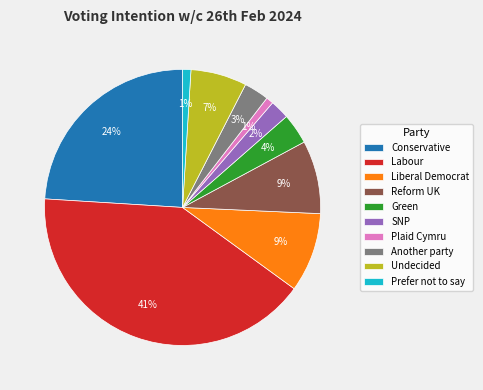

What percentage is the Undecided slice, to the nearest percent?

7%